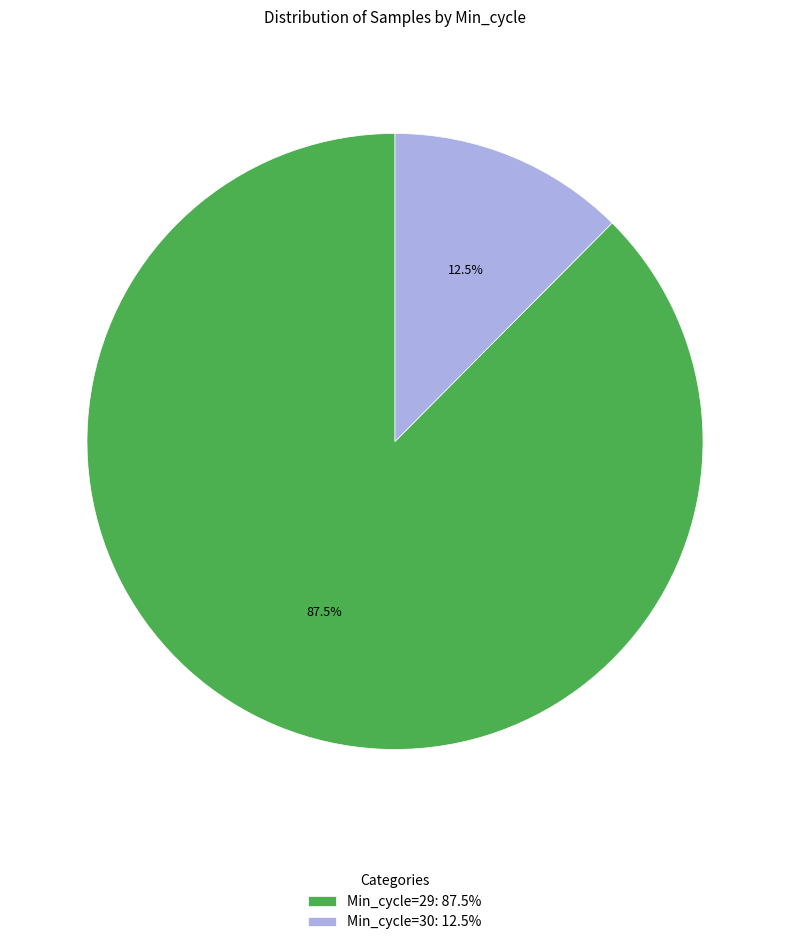

What is the smallest slice in the pie chart?

Min_cycle=30: 12.5%